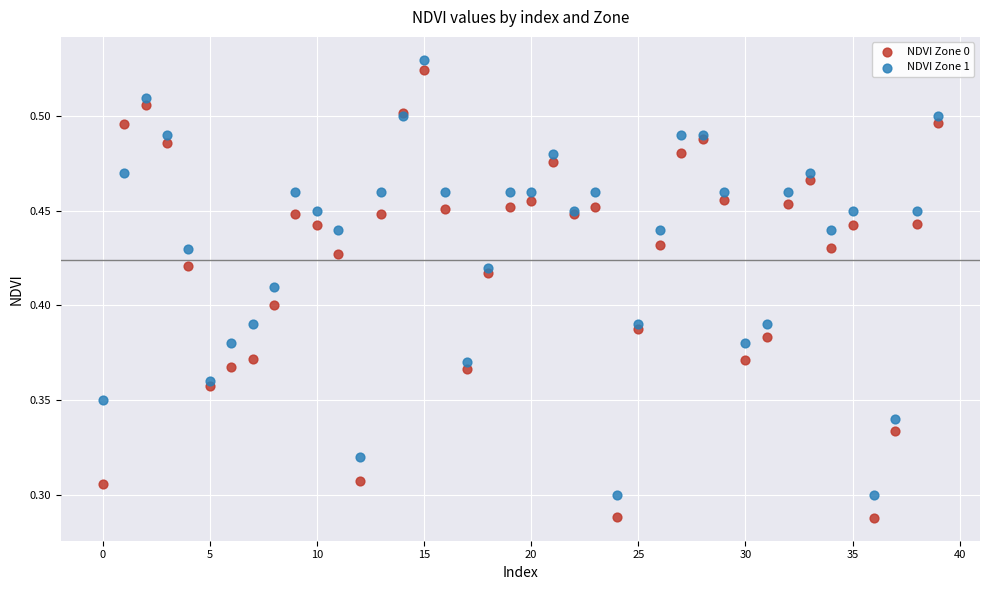

Which series reaches the minimum Y coordinate?

NDVI Zone 0